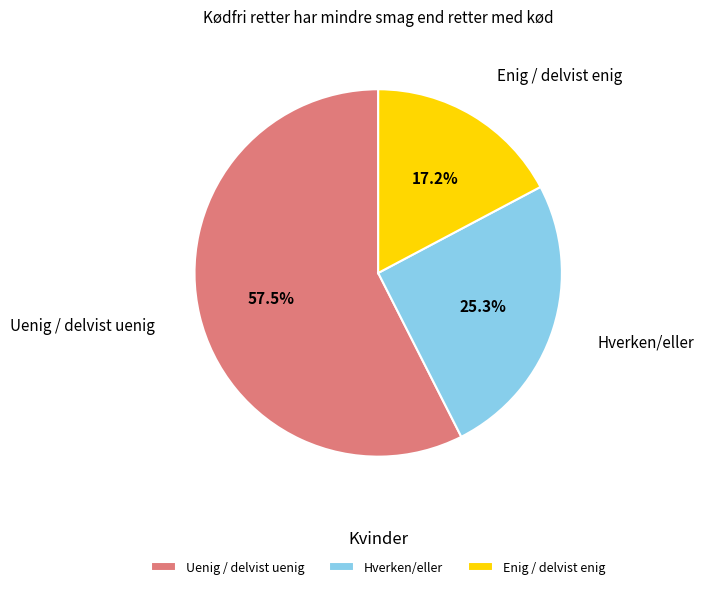

What is the ratio of the value at Enig / delvist enig to the value at Uenig / delvist uenig?

0.3